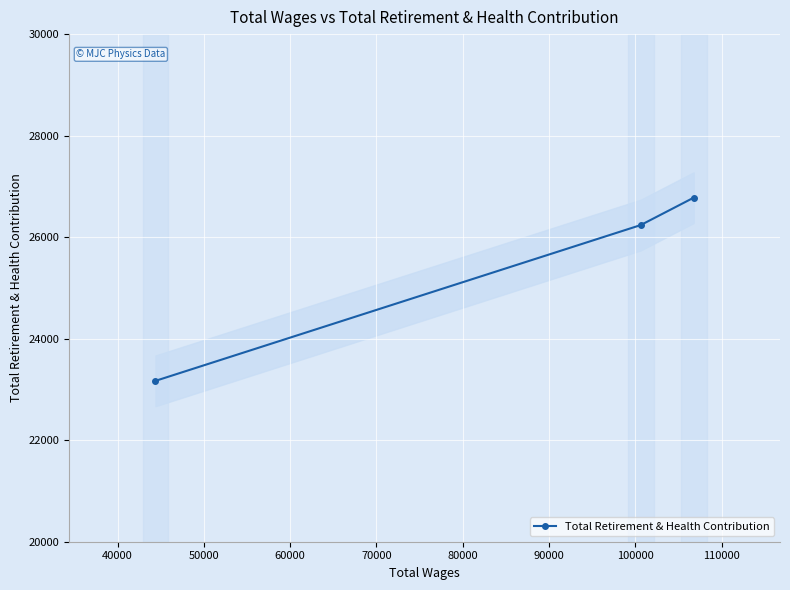

What is the lowest value of the Total Retirement & Health Contribution series?

23169